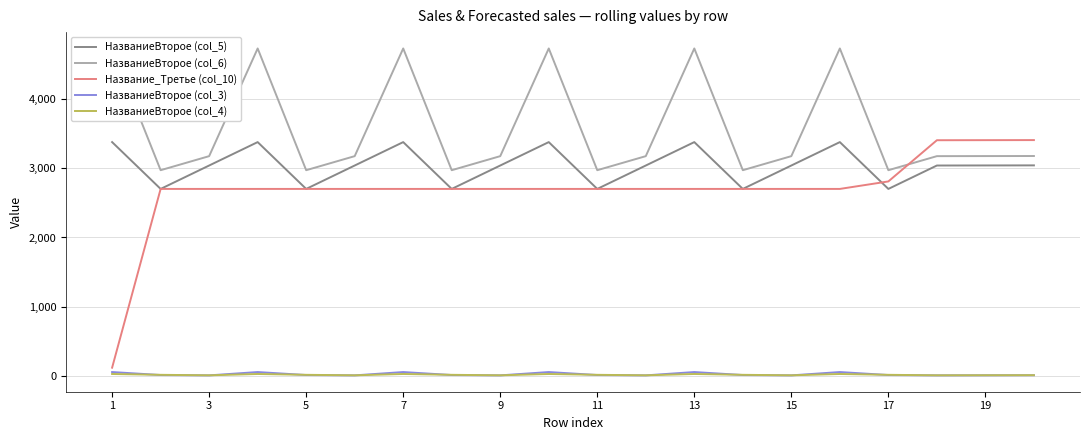

What is the difference between the highest and lowest values at 18?

3390.0